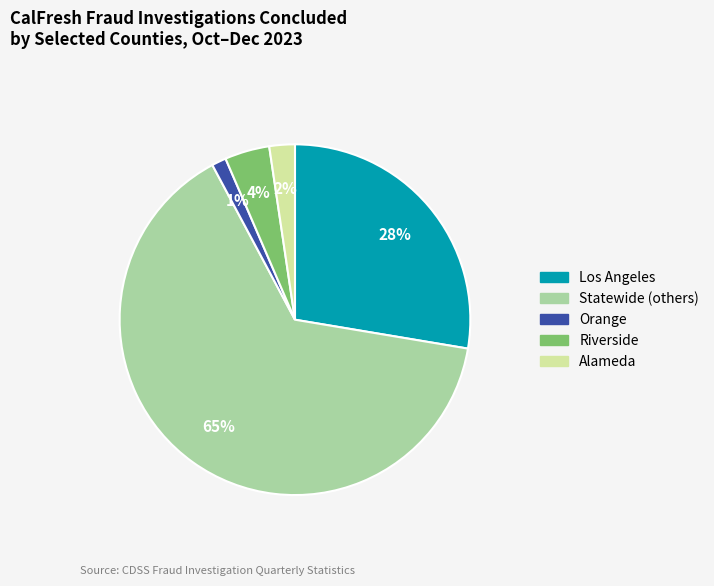

Is there any slice that represents more than half of the pie?

Yes